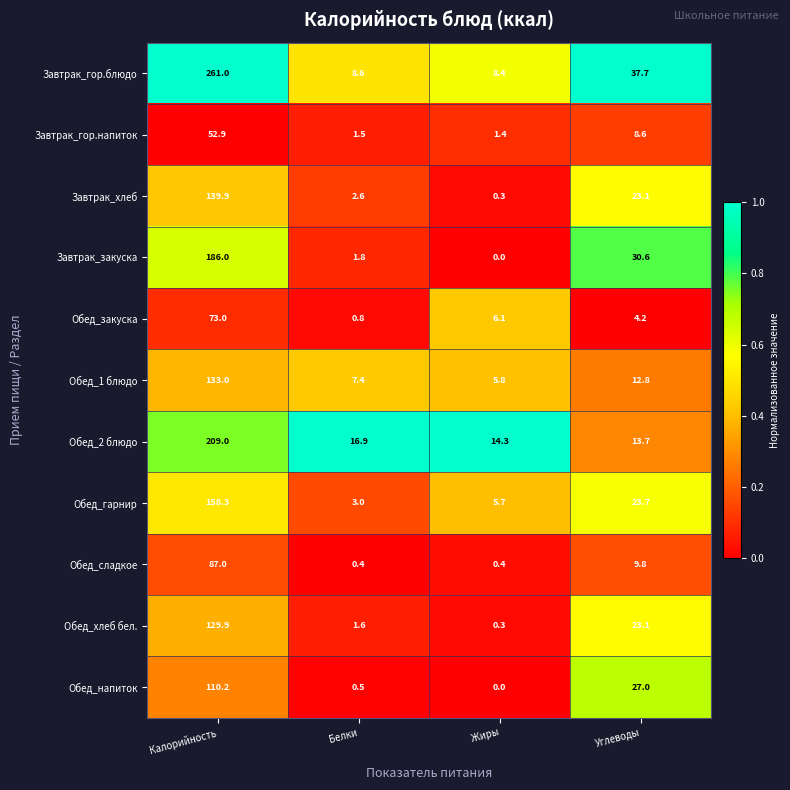

The value of Завтрак_хлеб at Калорийность is 139.9. True or false?

True